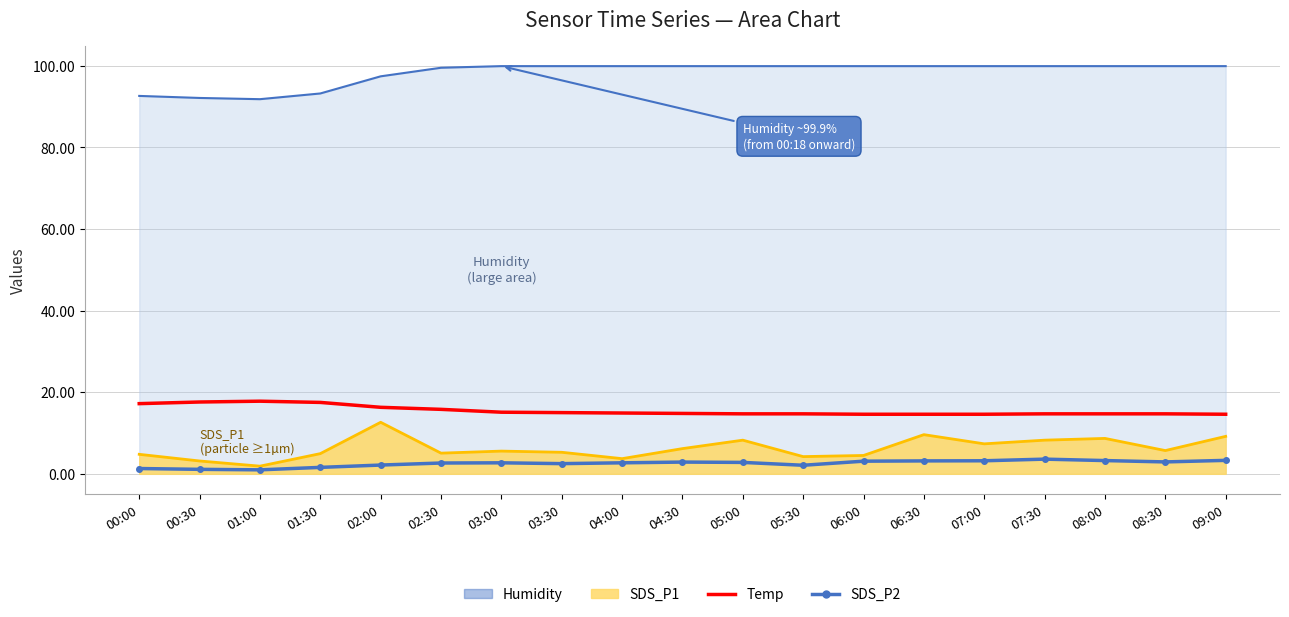

How many interior local peaks does the Temp series have?

1